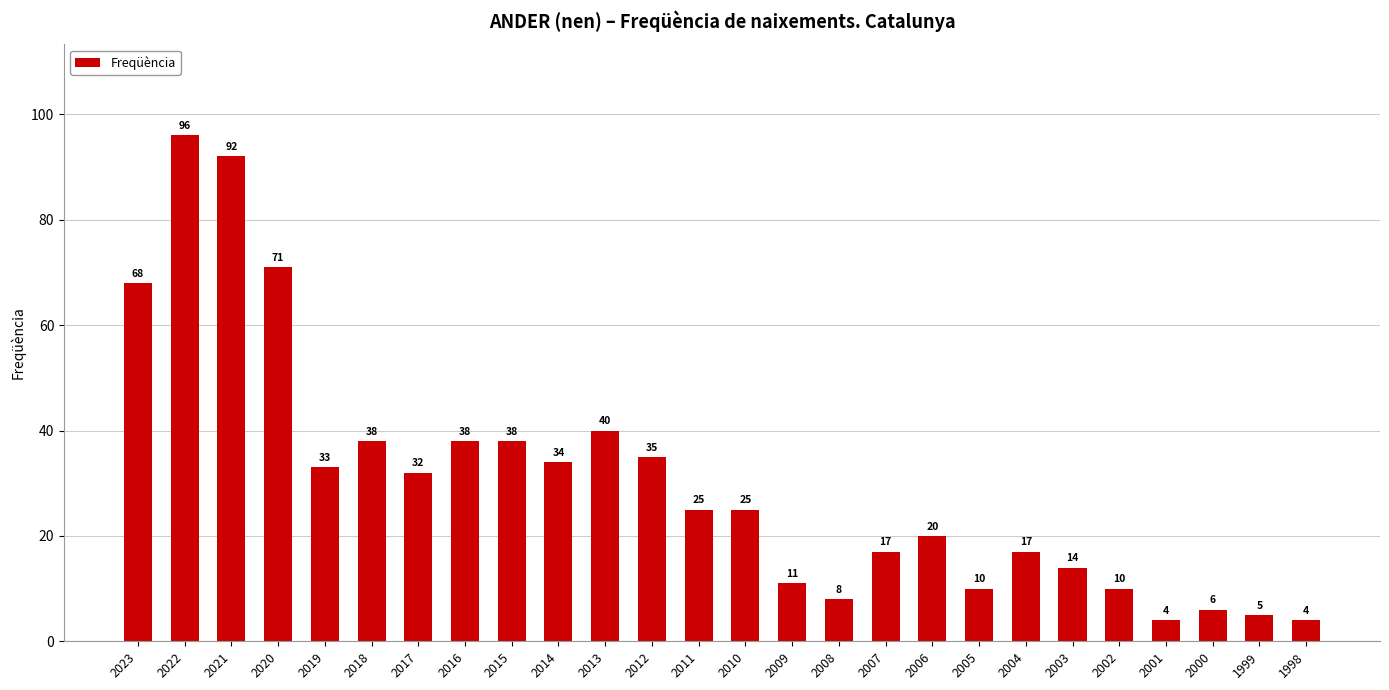

What is the approximate value at 2012?

35